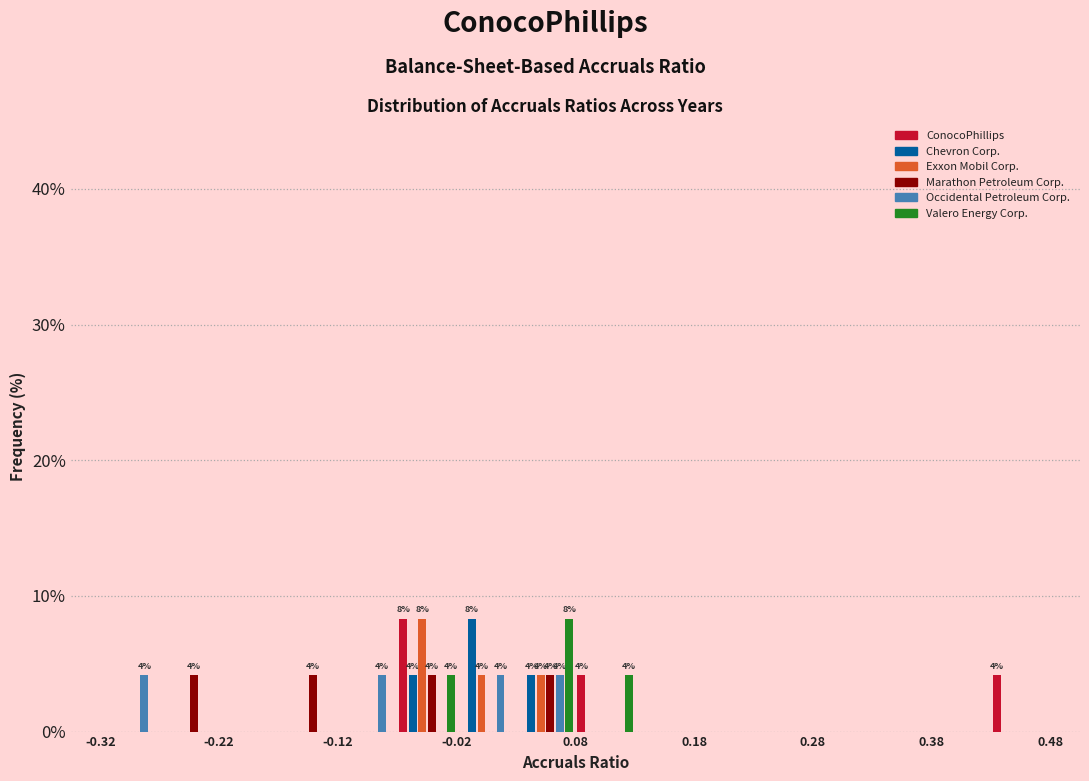

In the ConocoPhillips series, which range on the x-axis has the tallest bar?

-0.07 to -0.02